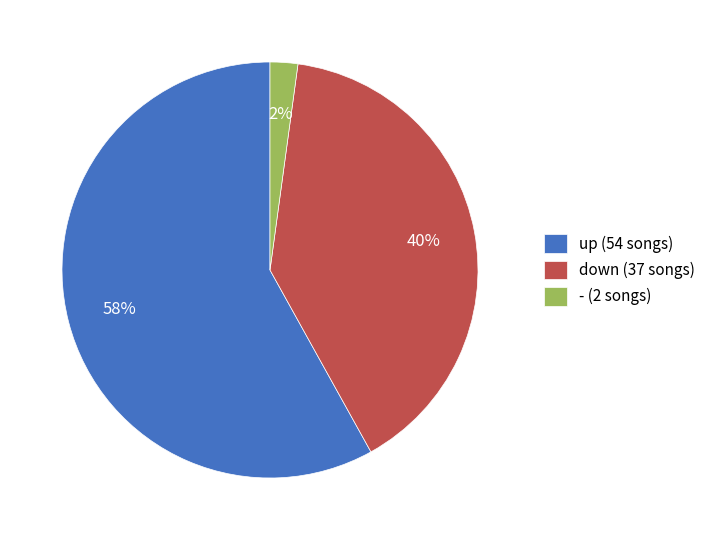

True or false: up accounts for 44% of the total.

False